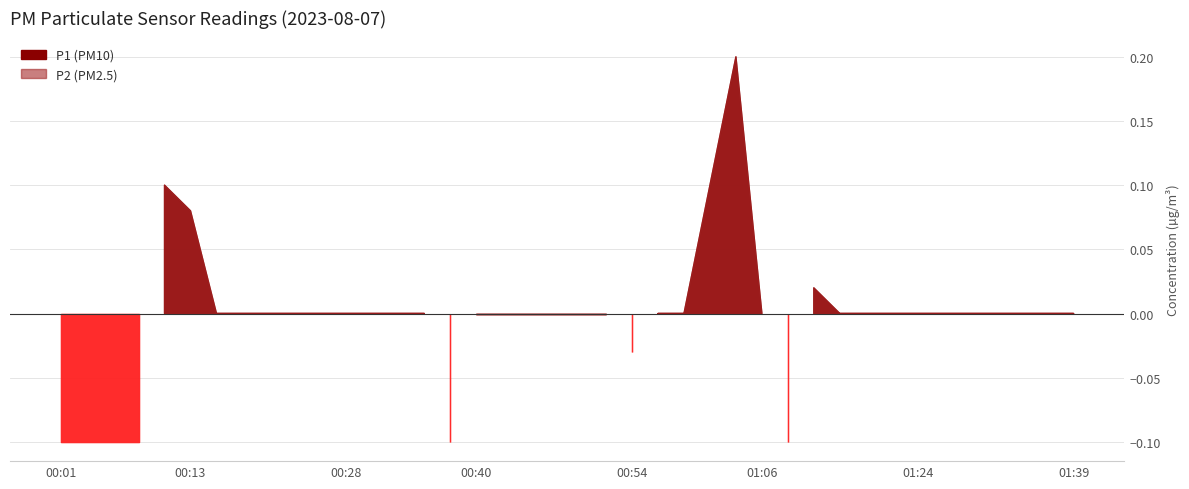

Is it true that P2 equals 0.1 at 00:01?

False